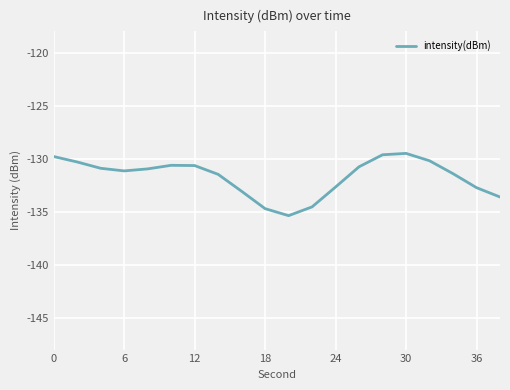

What is the difference between the maximum and minimum values?

5.9